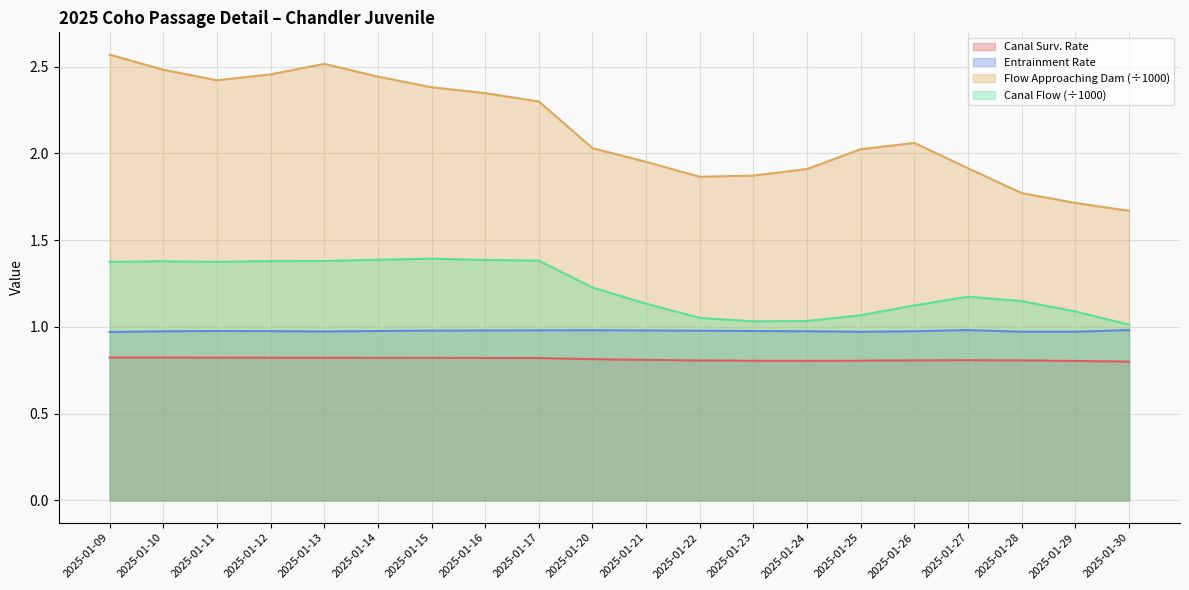

At how many categories does at least one series exceed 1?

20